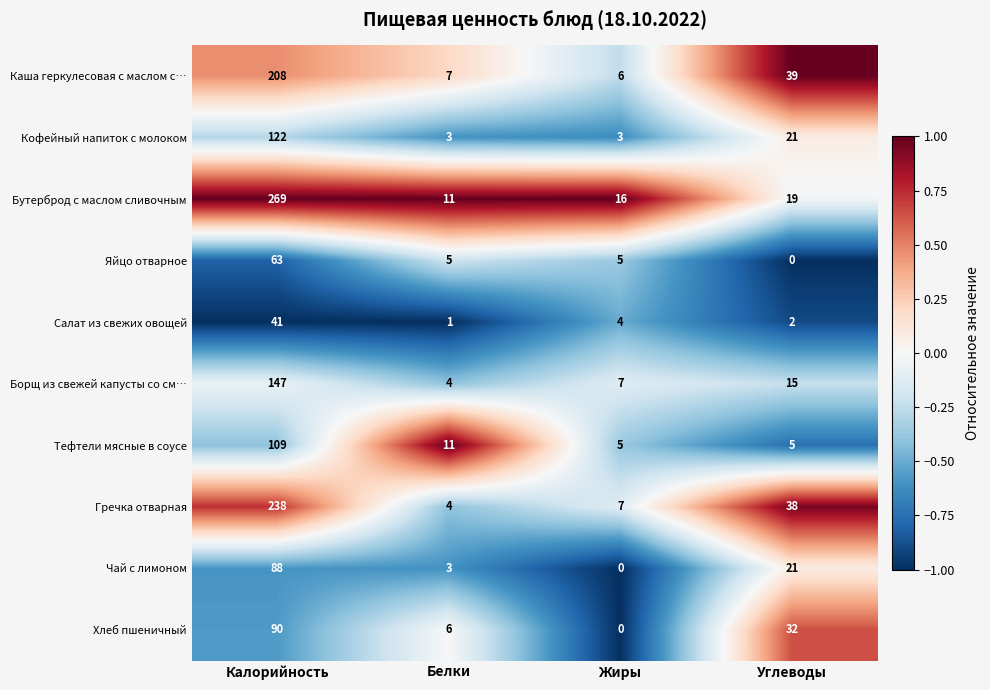

How many distinct data groups are displayed?

10